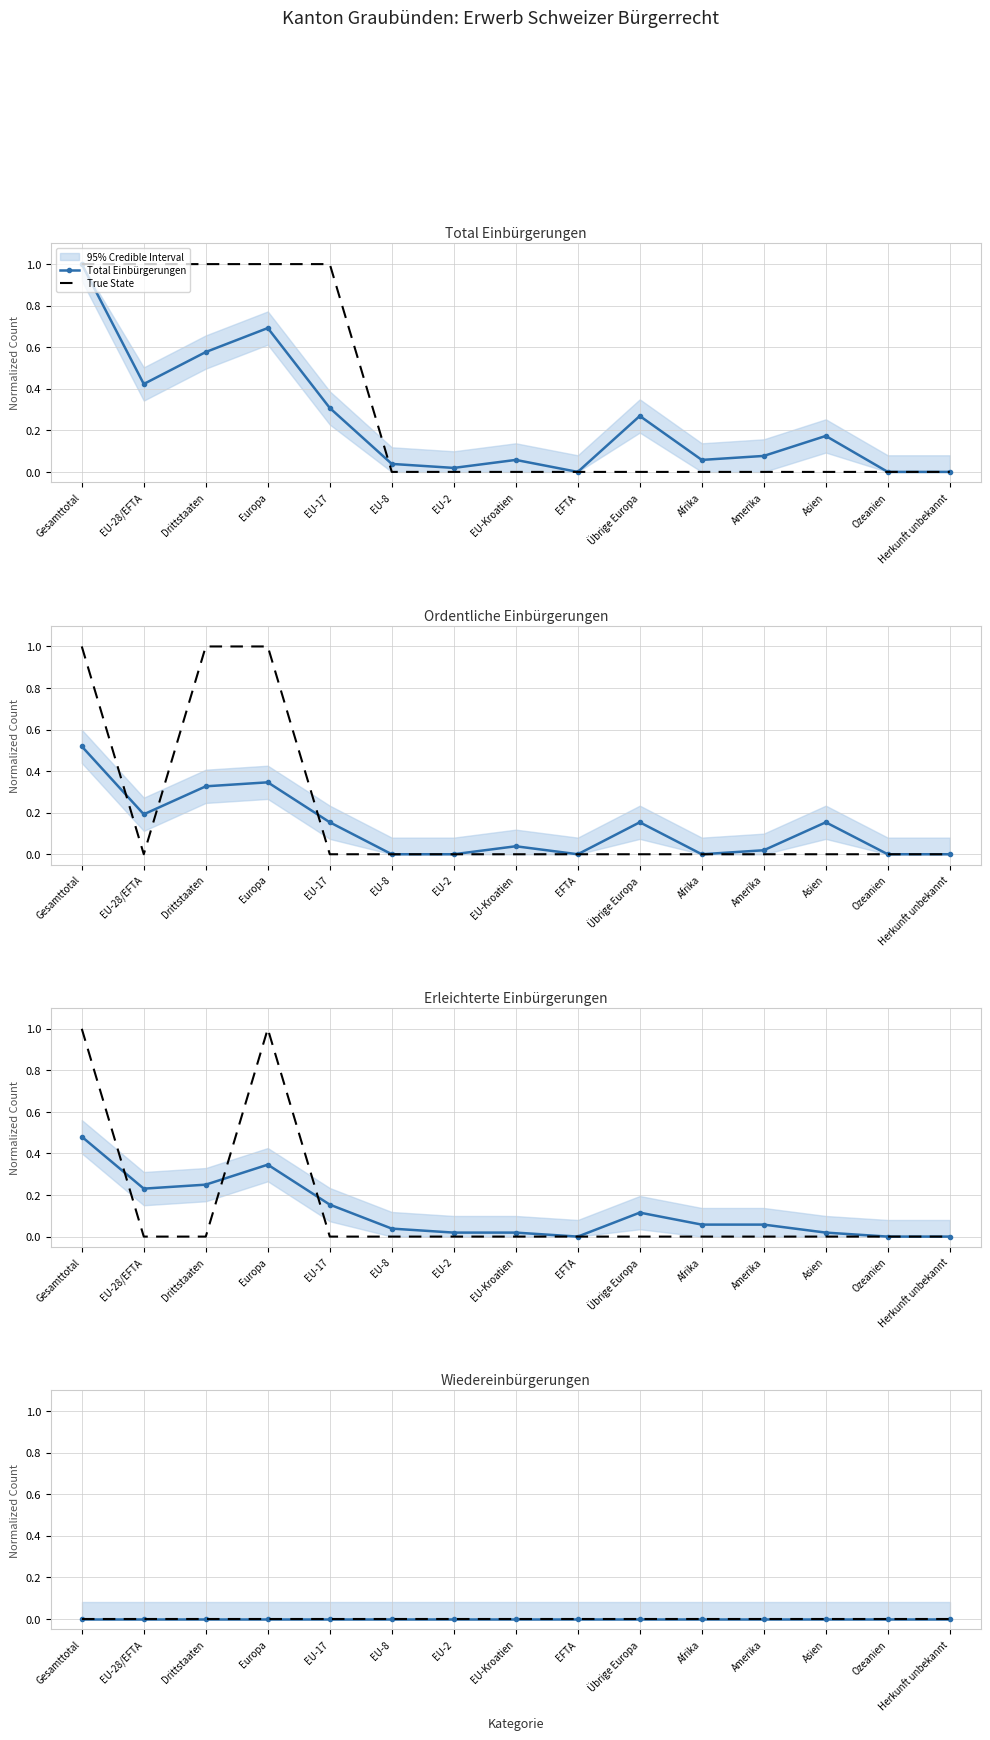

True or false: Ordentliche Einbürgerungen and Wiedereinbürgerungen cross at least once.

False